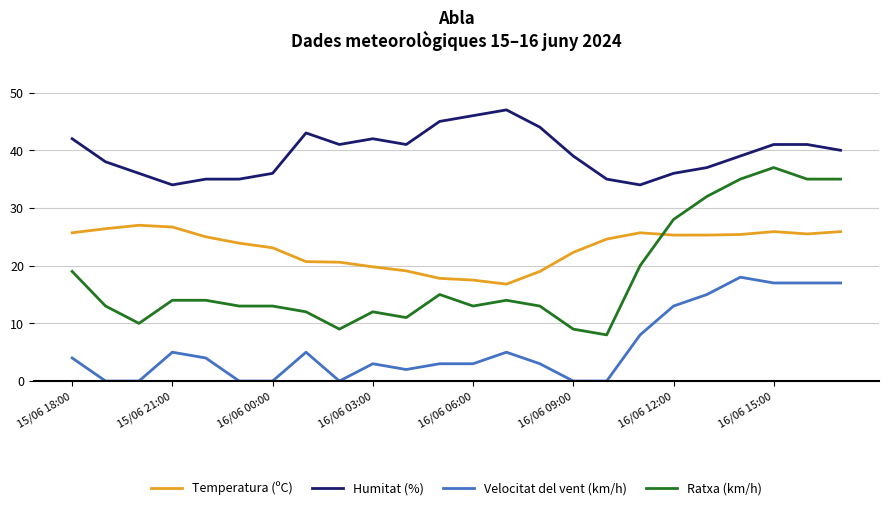

True or false: Temperatura (ºC) has more than 0 interior local peaks.

True